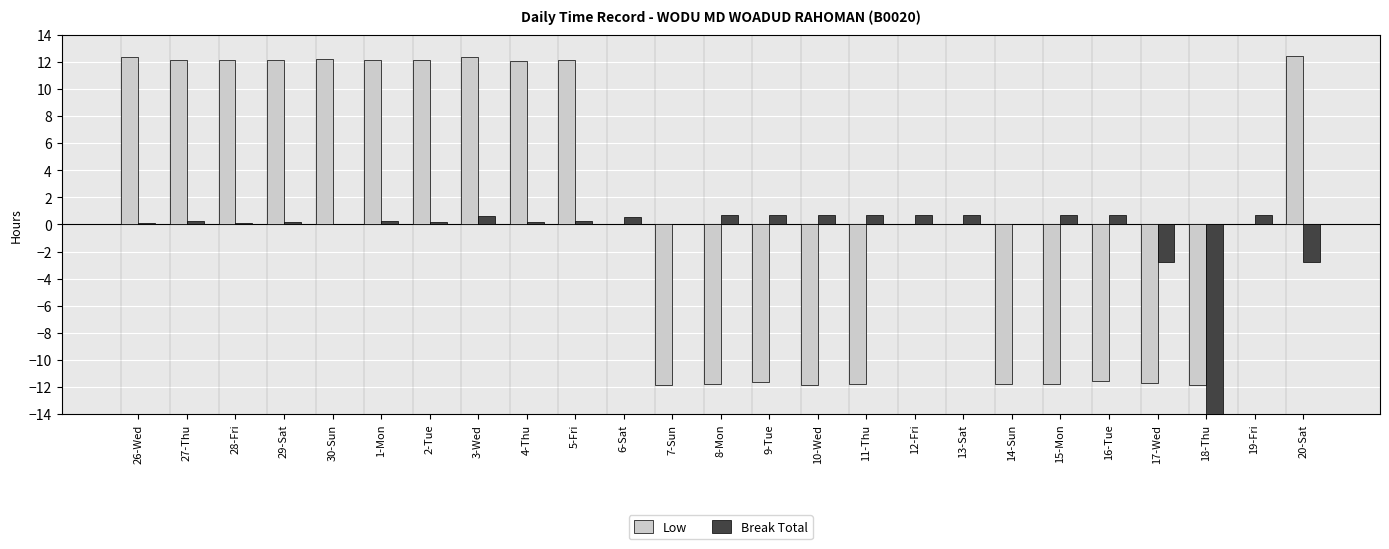

What is the label of the 21st bar from the right?

30-Sun